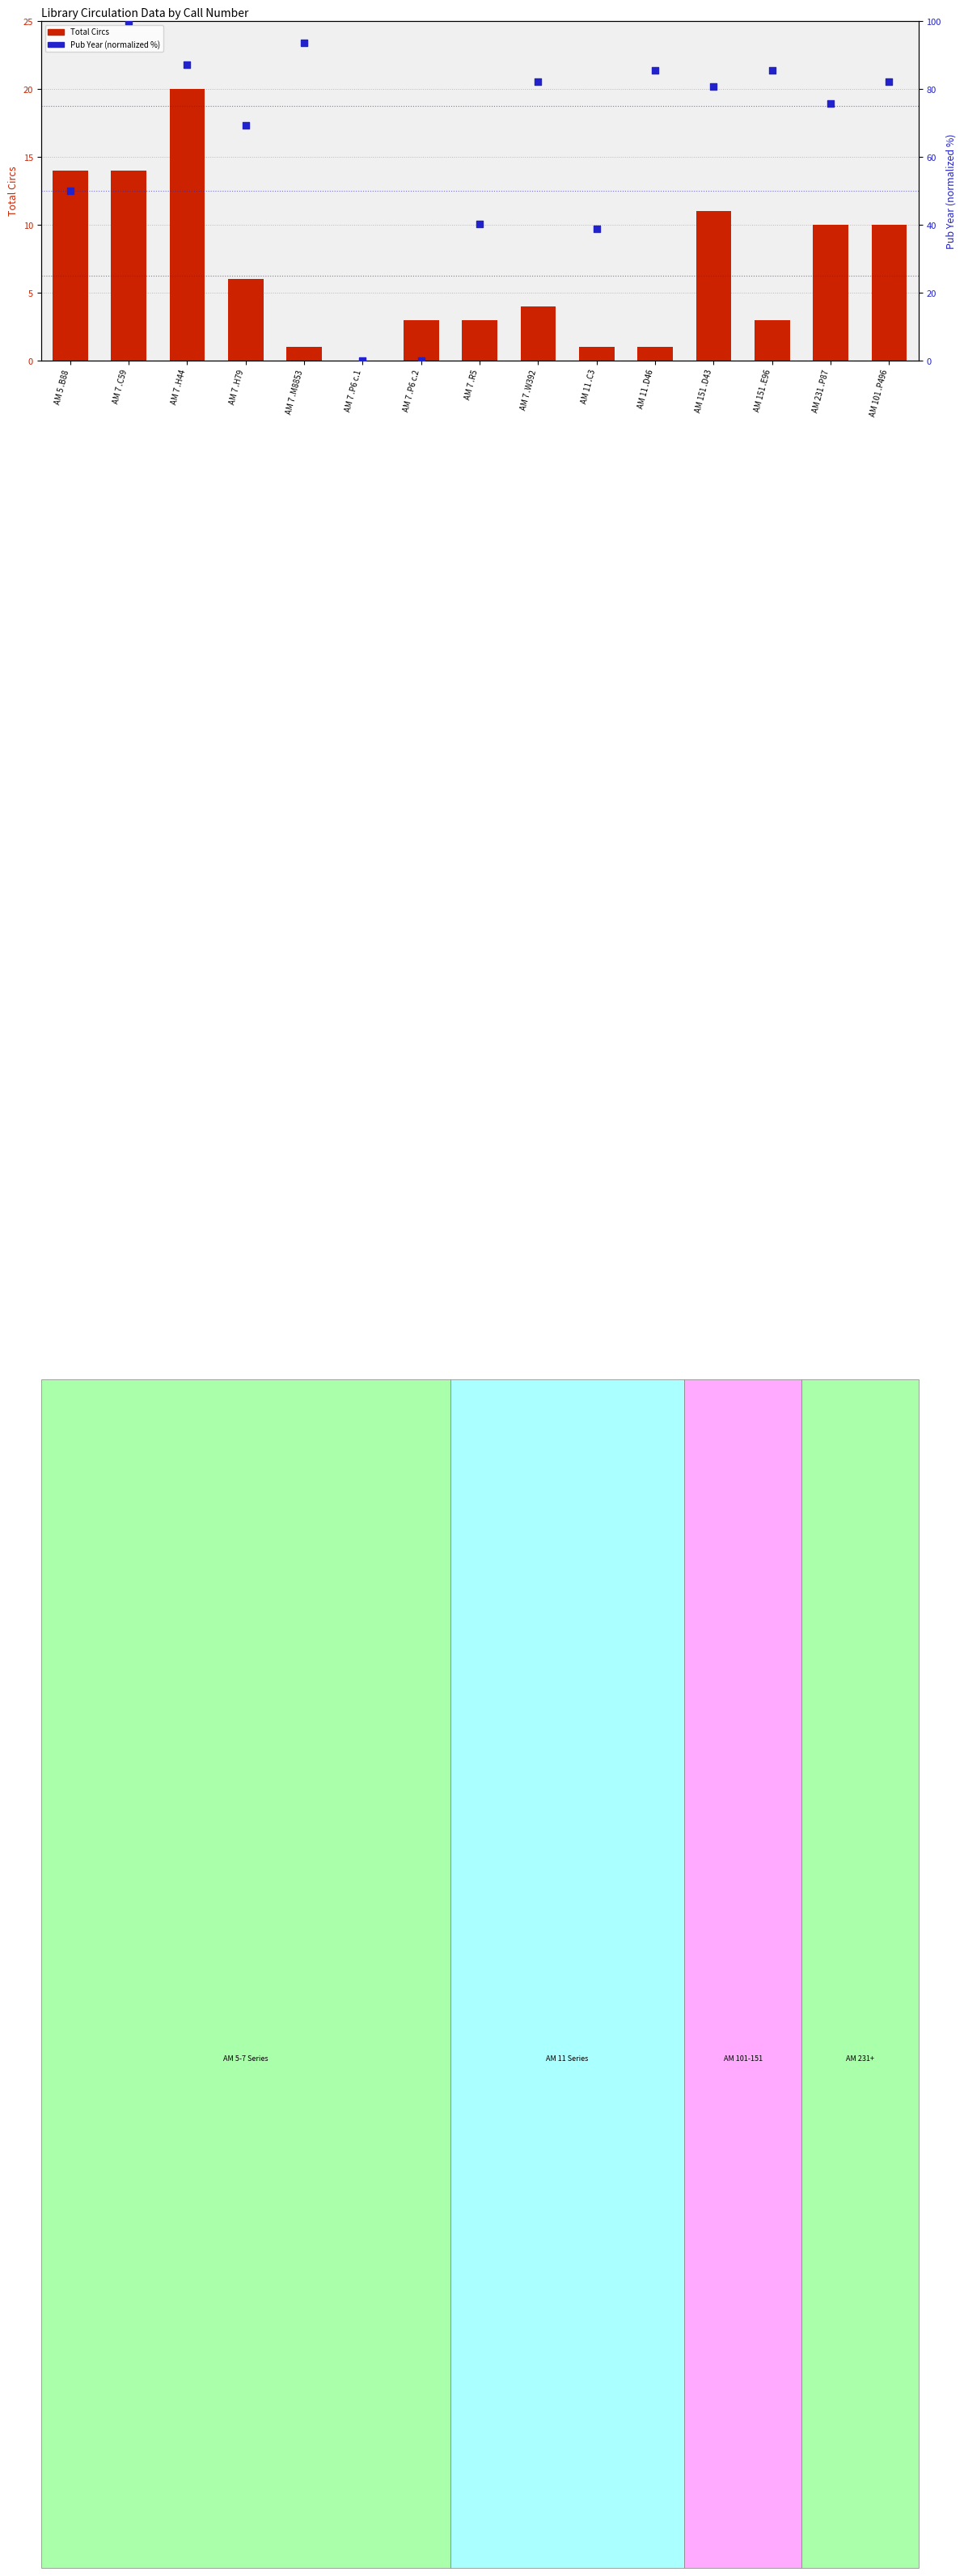

At which category is the sum across all series the highest?

AM 7 .C59